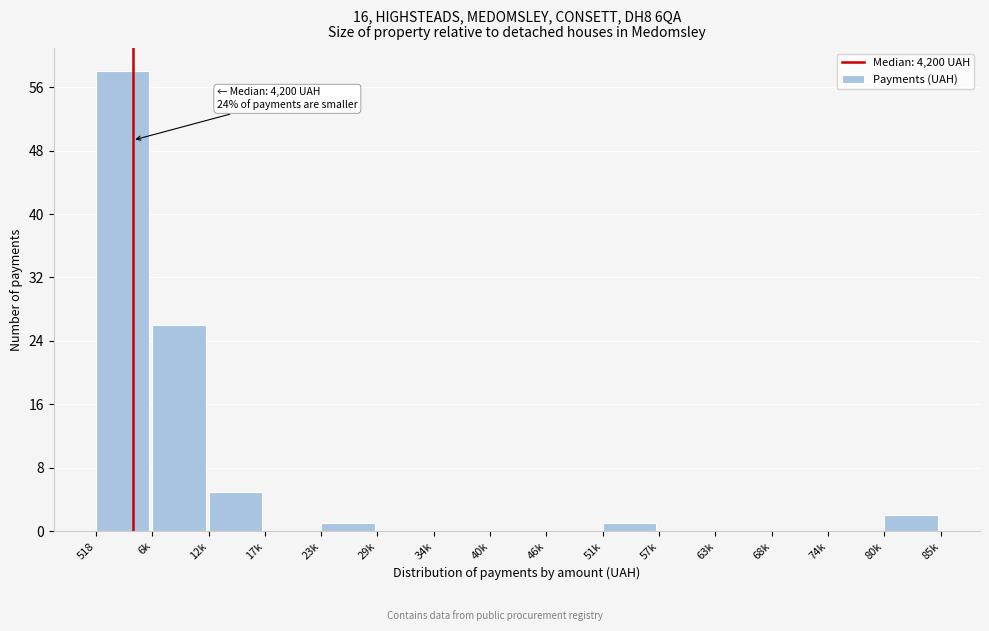

Reading left to right, what are all the values shown in this chart?

518=58	6k=26	12k=5	17k=0	23k=1	29k=0	34k=0	40k=0	46k=0	51k=1	57k=0	63k=0	68k=0	74k=0	80k=2